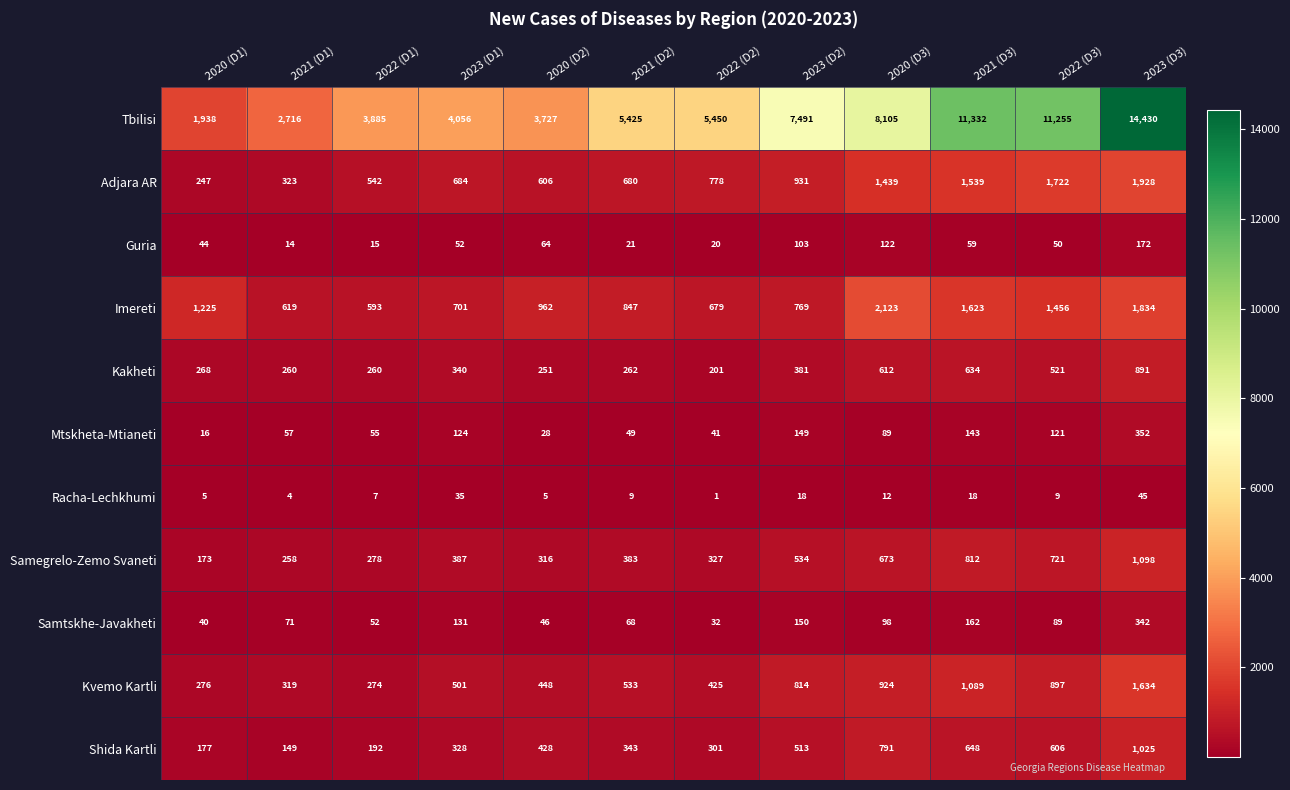

Where does the Mtskheta-Mtianeti series first go above 89?

2023 (D1)